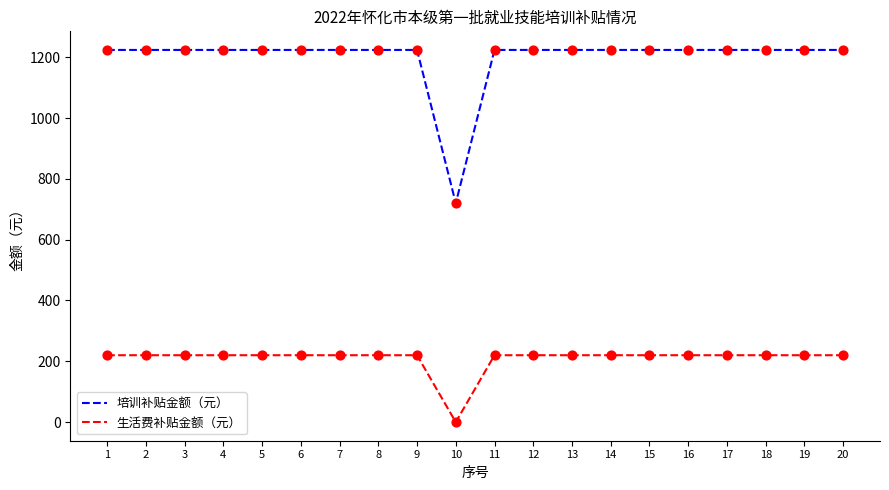

At how many categories does at least one series exceed 564?

20